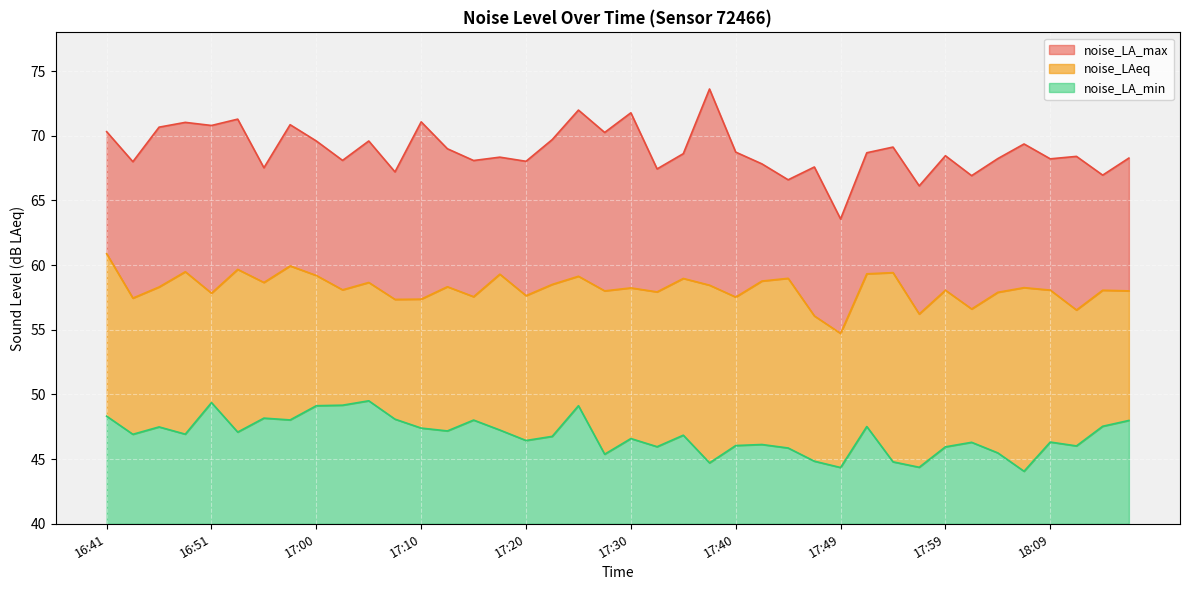

What is the difference between the highest and lowest values at 18:11?

22.4